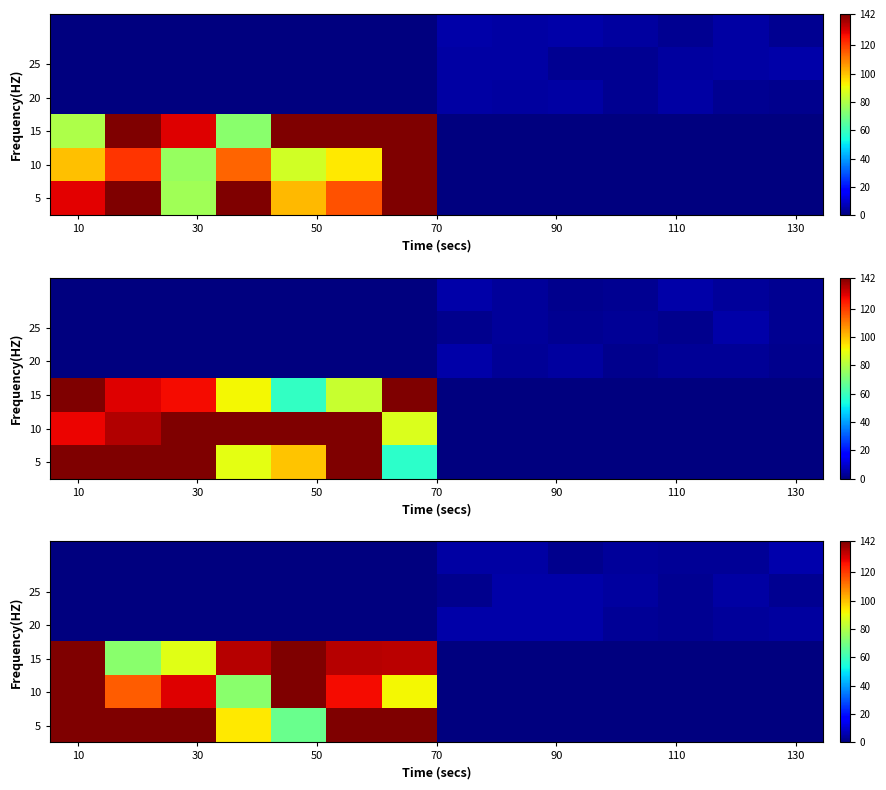

How many data points in 15 are less than 73?

7